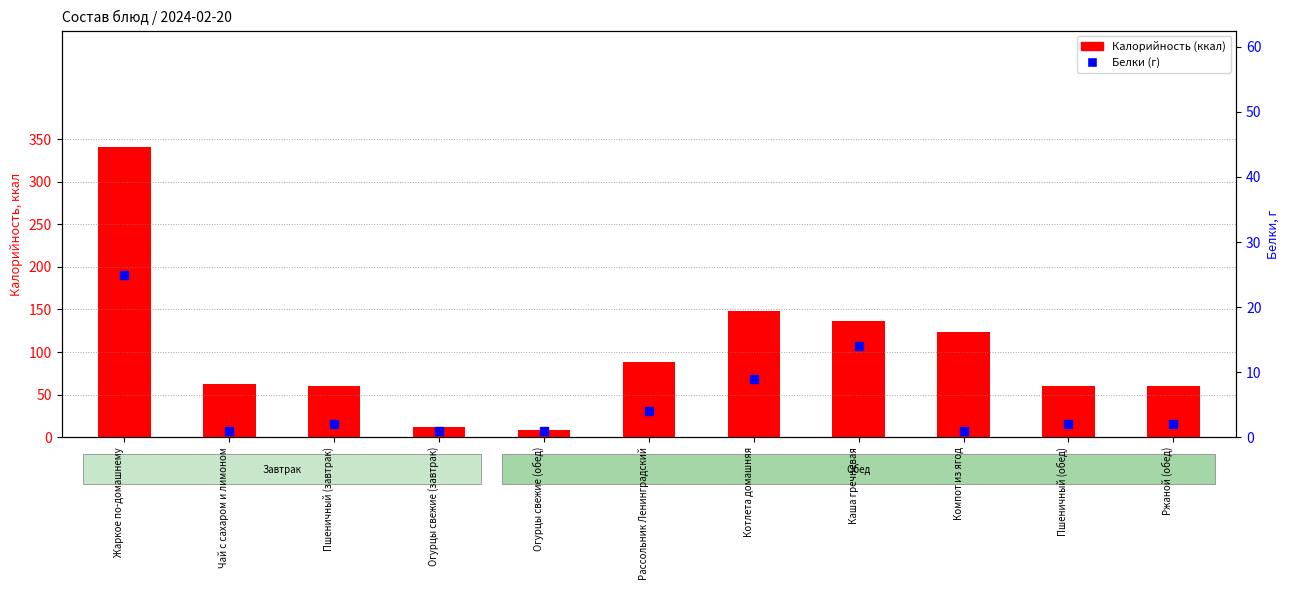

True or false: Белки (г) has a value of 4 at Рассольник Ленинградский.

True